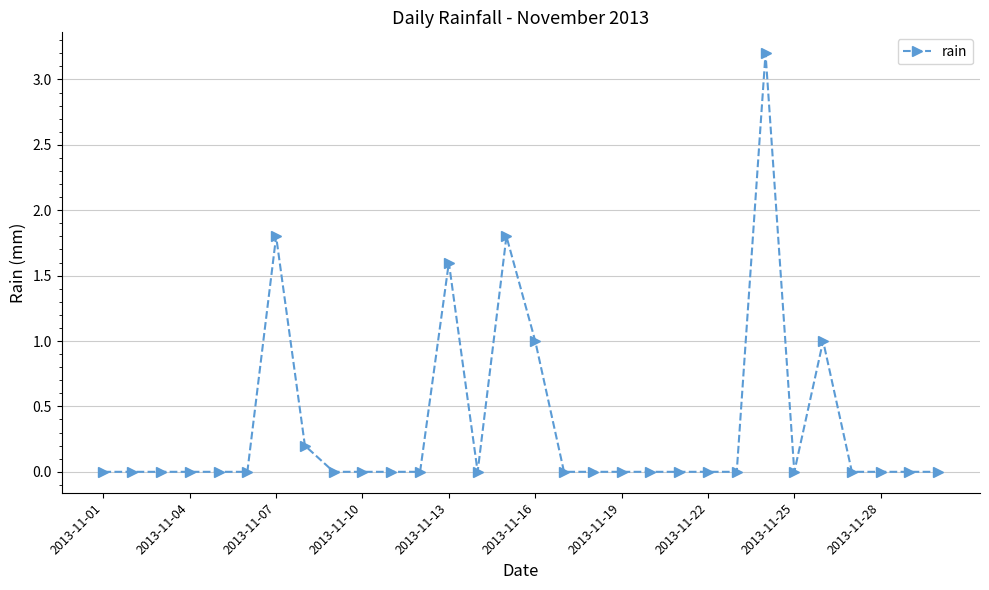

True or false: the data has more than 2 interior local peaks.

True